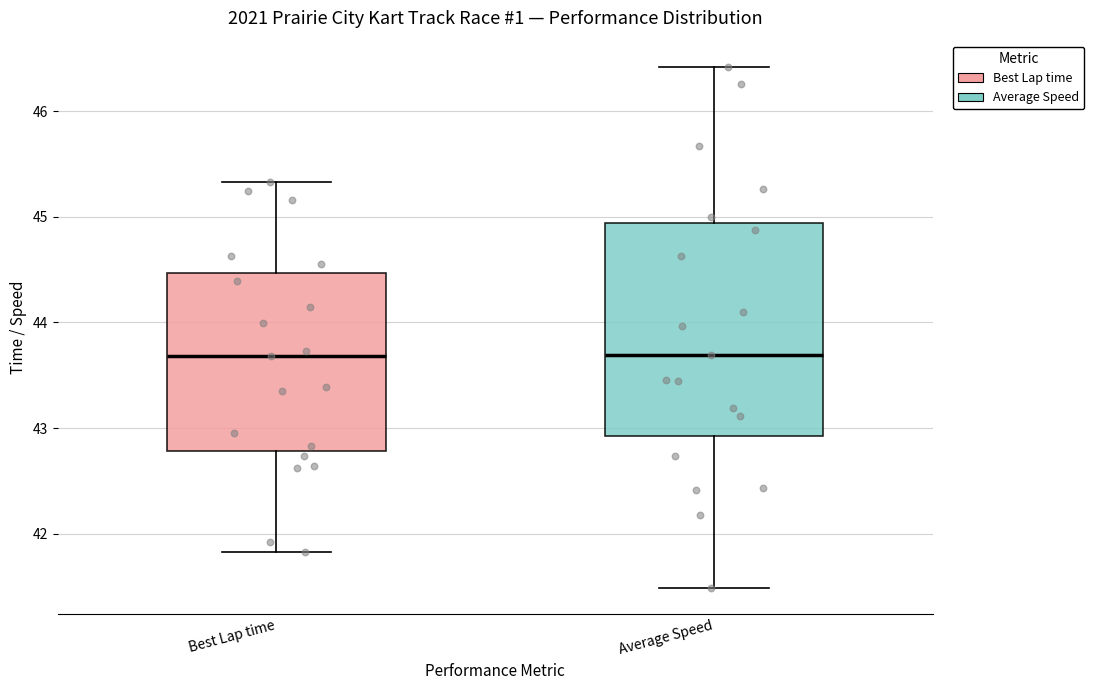

Reading left to right, transcribe this box plot: for each box, give where its median line is, the range the box spans, and where its two whiskers end, as read against the y-axis. The values are not printed on the chart, so give them approximately, as read against the axis.

Best Lap time: median 43.7, box 42.8 to 44.5, whiskers 41.8 to 45.3
Average Speed: median 43.7, box 42.9 to 44.9, whiskers 41.5 to 46.4